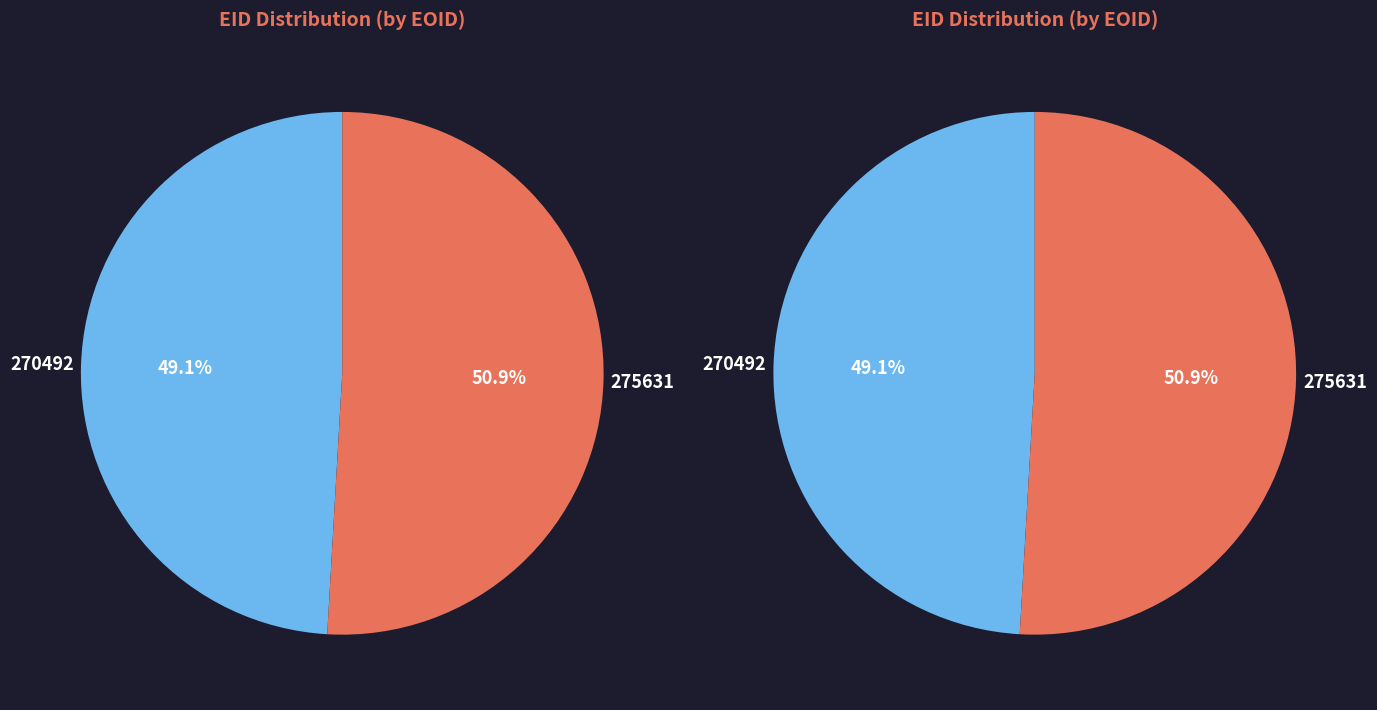

Rank the categories by value from lowest to highest.

270492, 275631